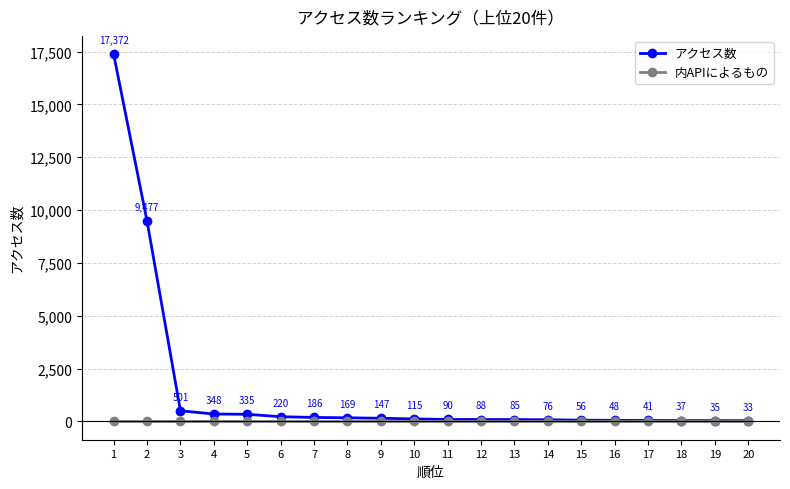

Reading left to right, list all the values displayed in this chart.

アクセス数: 17372	9477	501	348	335	220	186	169	147	115	90	88	85	76	56	48	41	37	35	33
内APIによるもの: 0	0	0	0	0	0	0	0	0	0	0	0	0	0	0	0	0	0	0	0